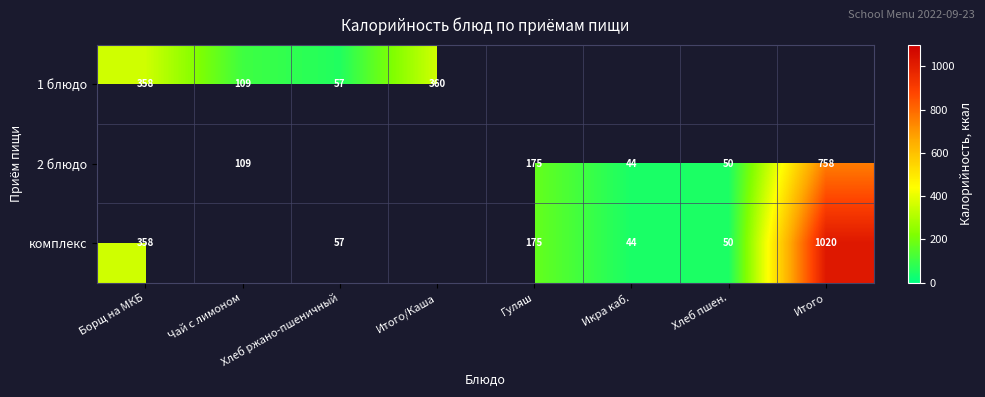

Is it true that комплекс equals 175 at Гуляш?

True